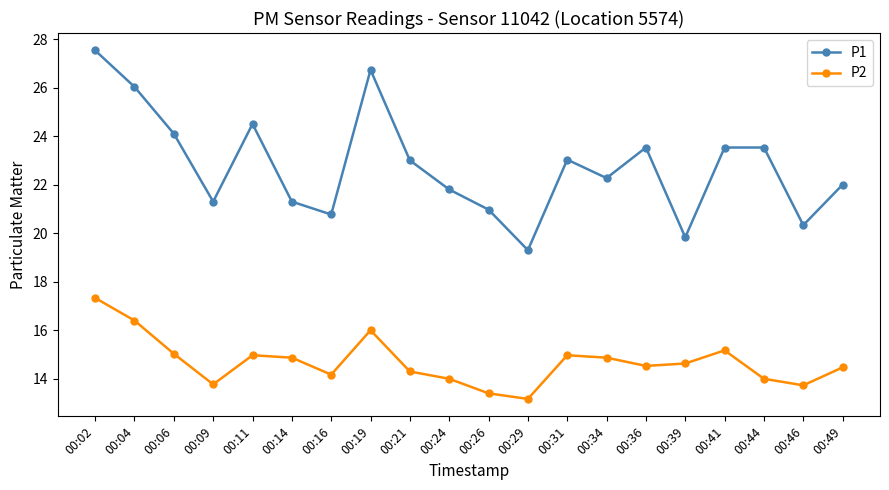

What is the value of the P1 point at the 11th from the left?

21.0